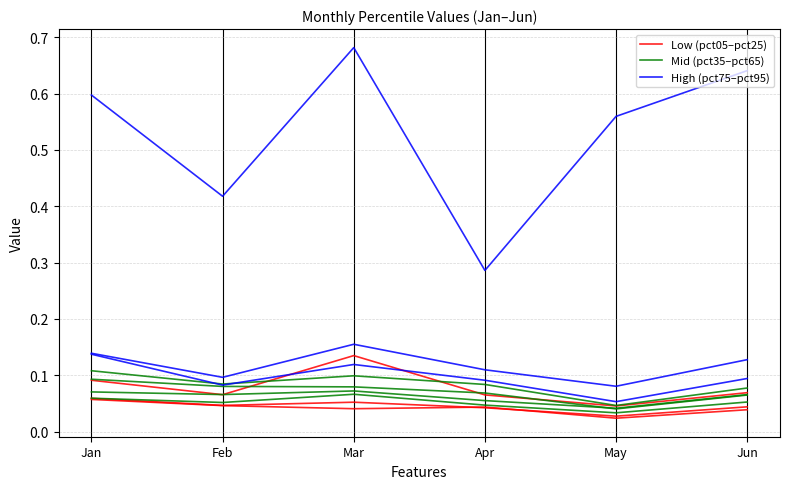

Does the chart display data point markers on the line(s)?

No